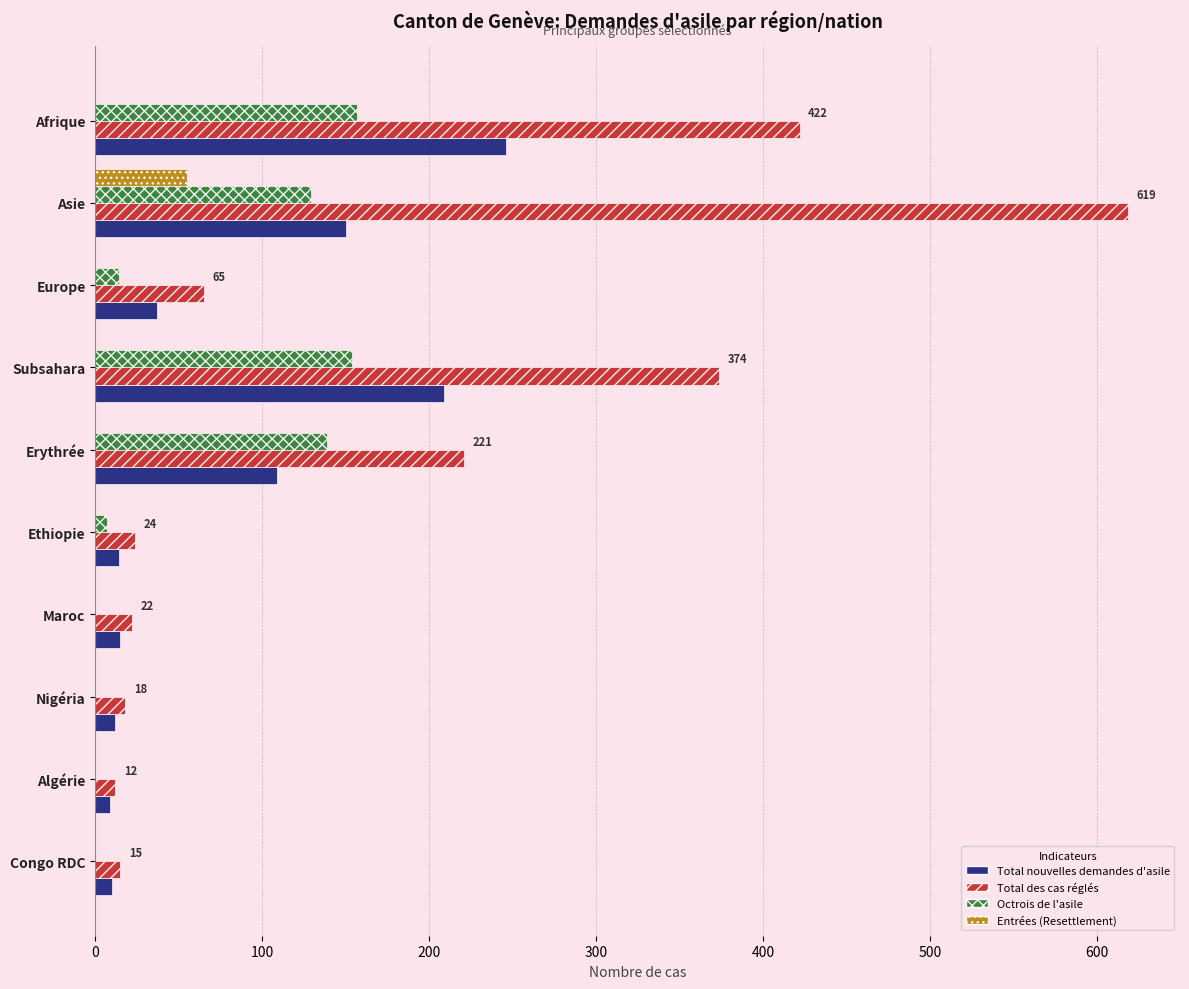

The Entrées (Resettlement) series shows 0 at Algérie. True or false?

True